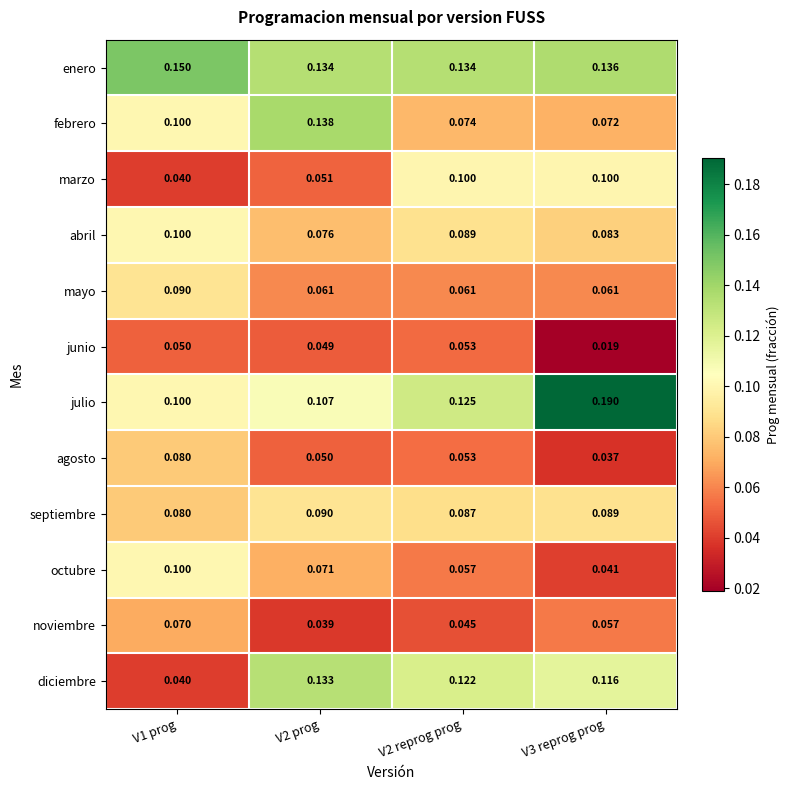

Which series has the widest spread of values?

diciembre